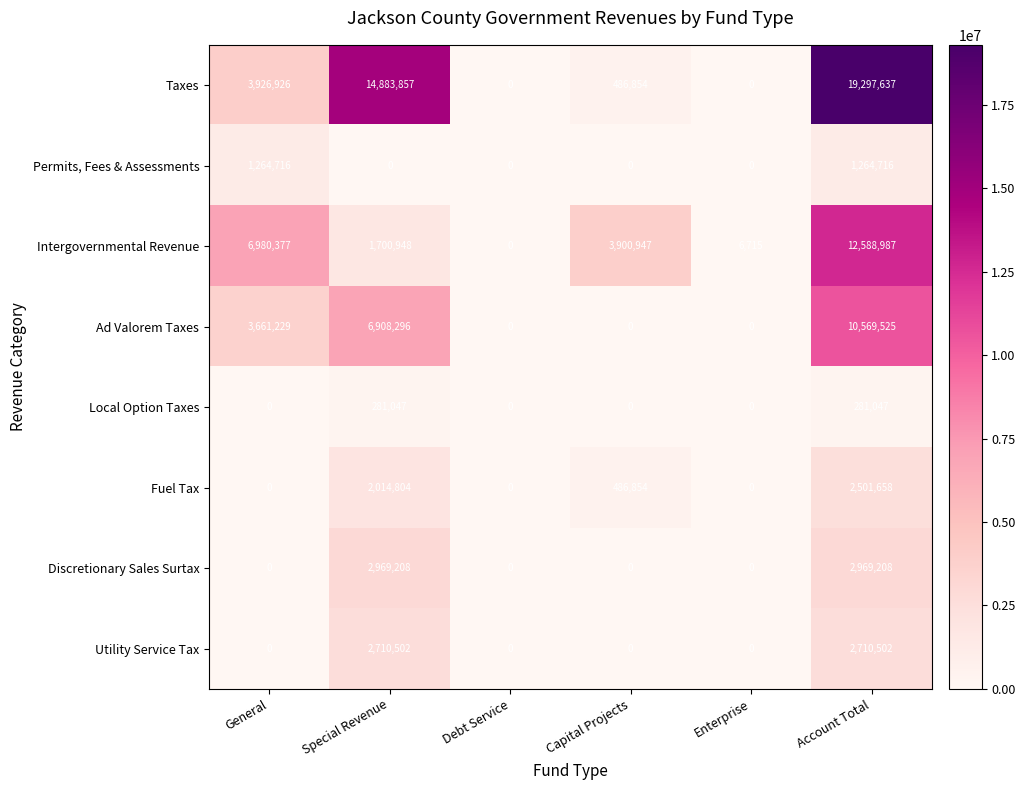

What is the sum of all Intergovernmental Revenue values?

25177974